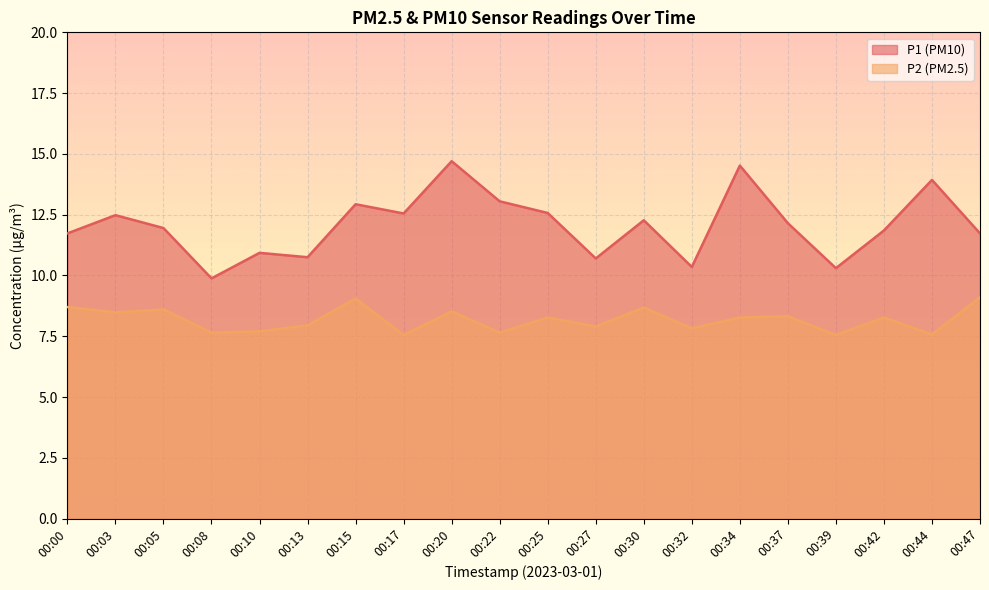

What is the smallest value displayed?

7.5